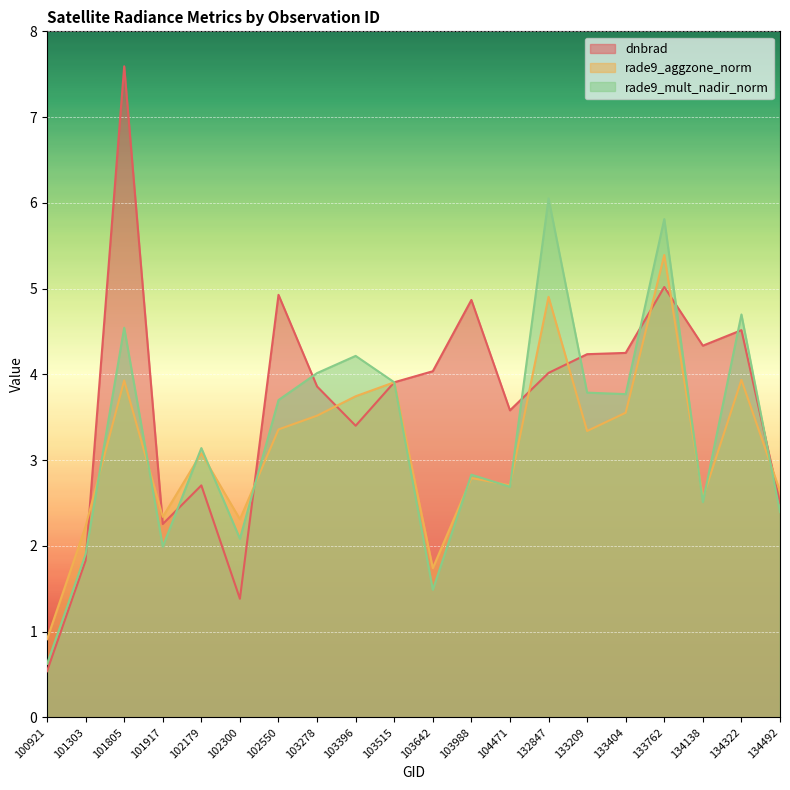

How many values in the rade9_aggzone_norm series exceed 3?

11